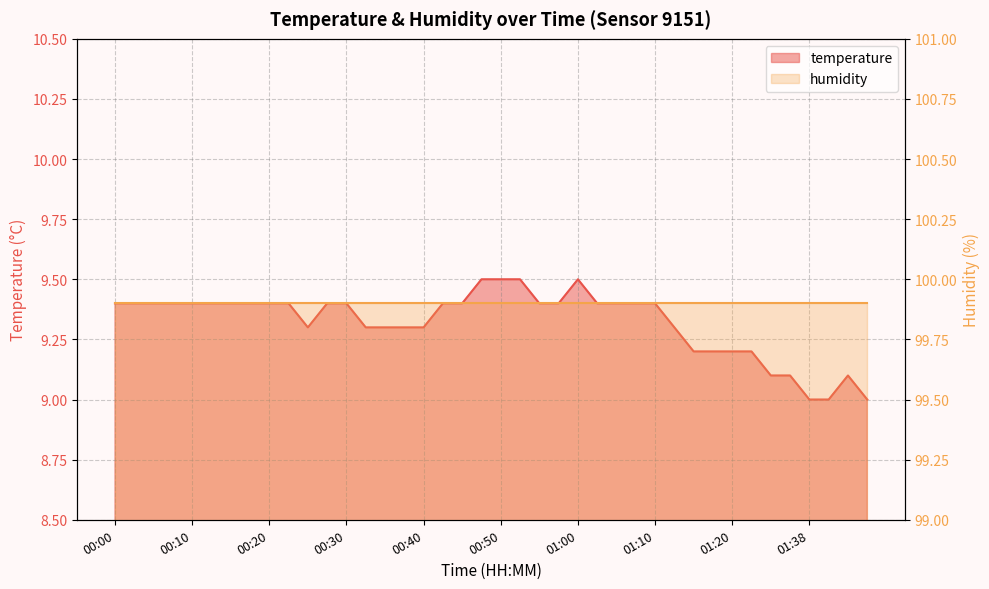

Read the value at 01:44.

9.1